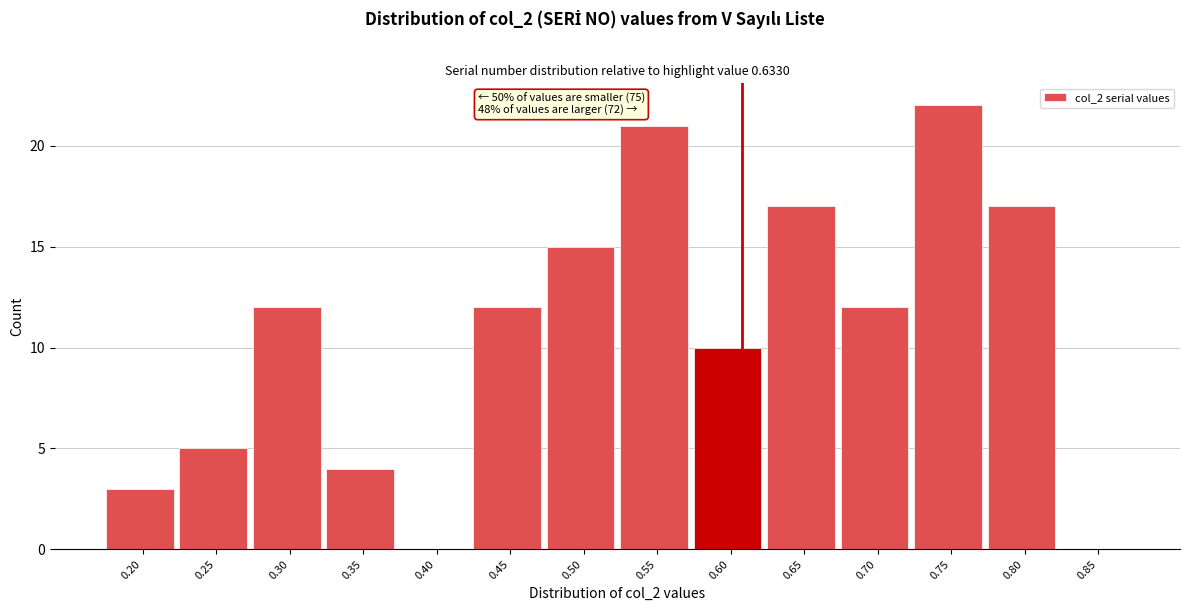

Reading right to left, list all the values displayed in this chart.

0.85=0	0.80=17	0.75=22	0.70=12	0.65=17	0.60=10	0.55=21	0.50=15	0.45=12	0.40=0	0.35=4	0.30=12	0.25=5	0.20=3